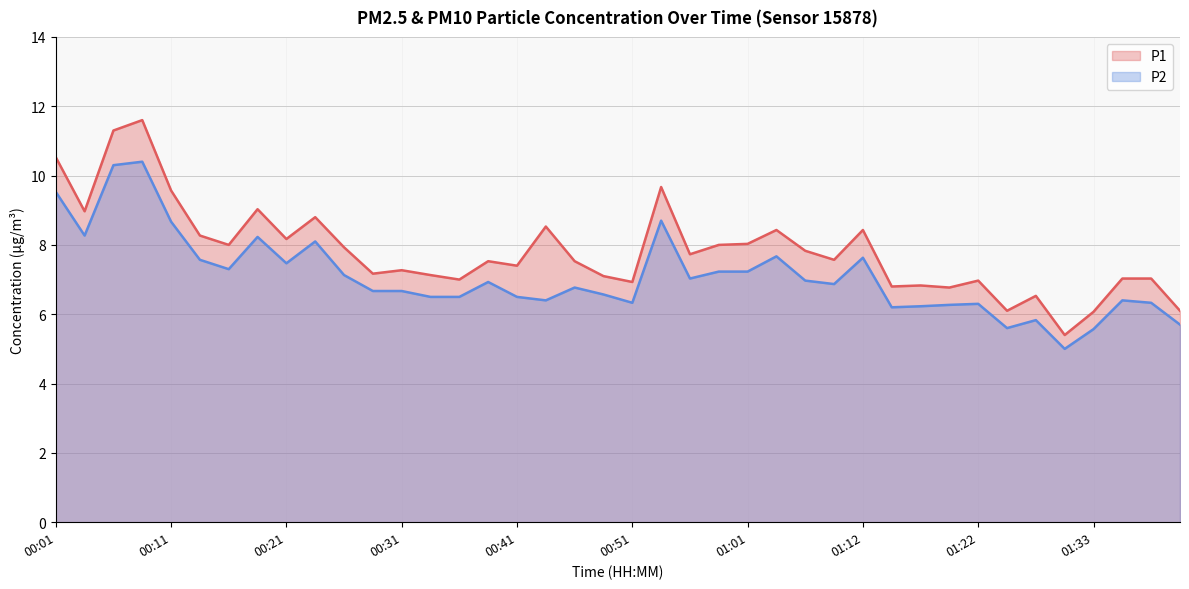

Where is P1 nearest to the value 8?

00:16